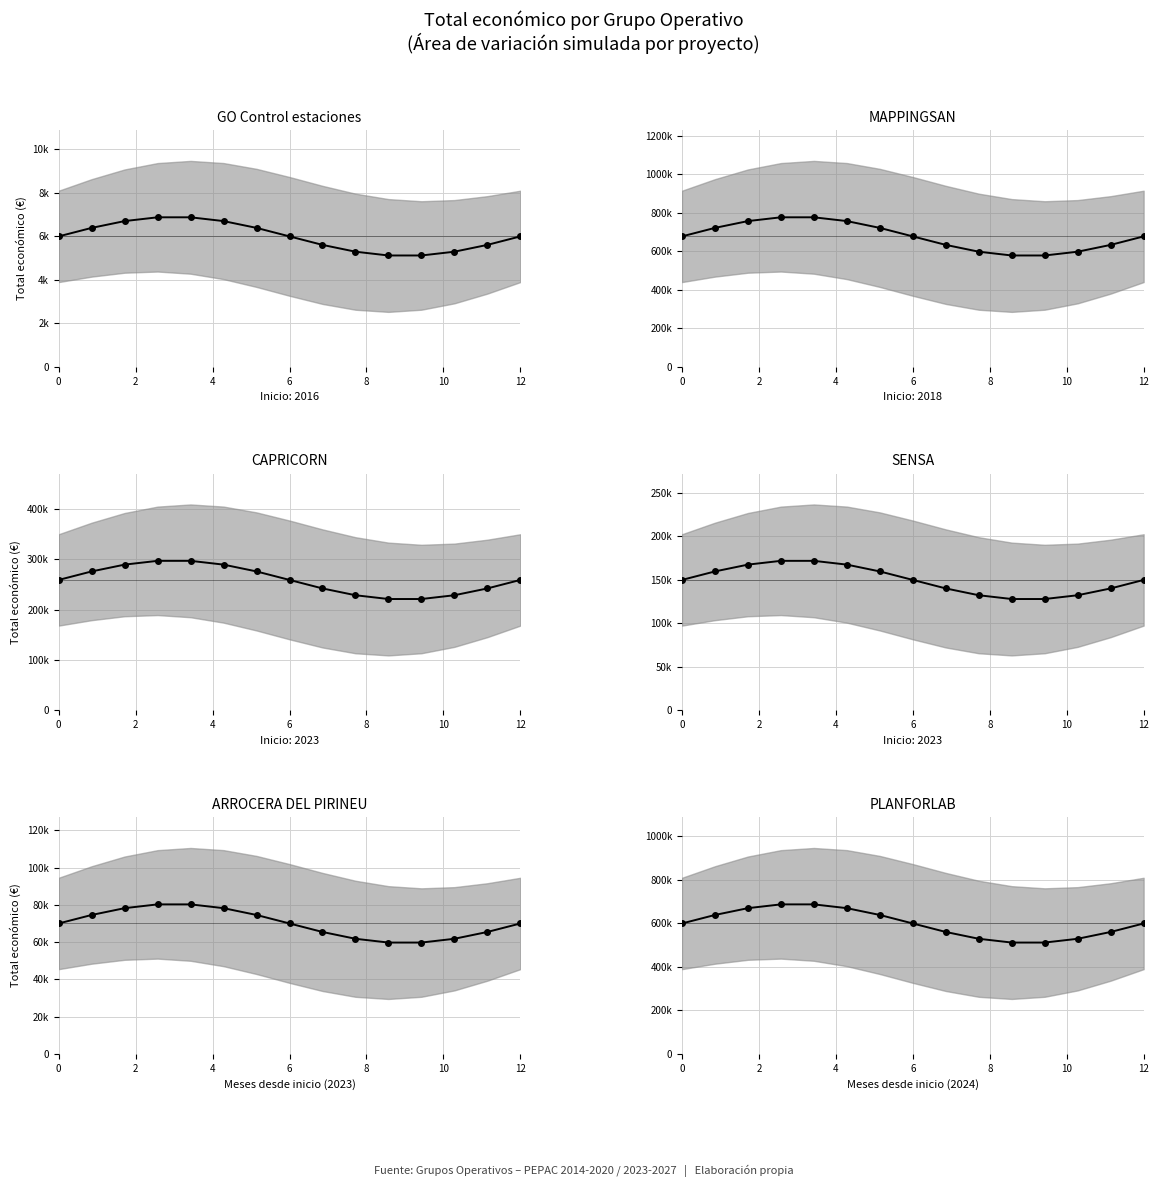

Is the value of PLANFORLAB at 7 greater than the value of ARROCERA DEL PIRINEU at 9?

Yes